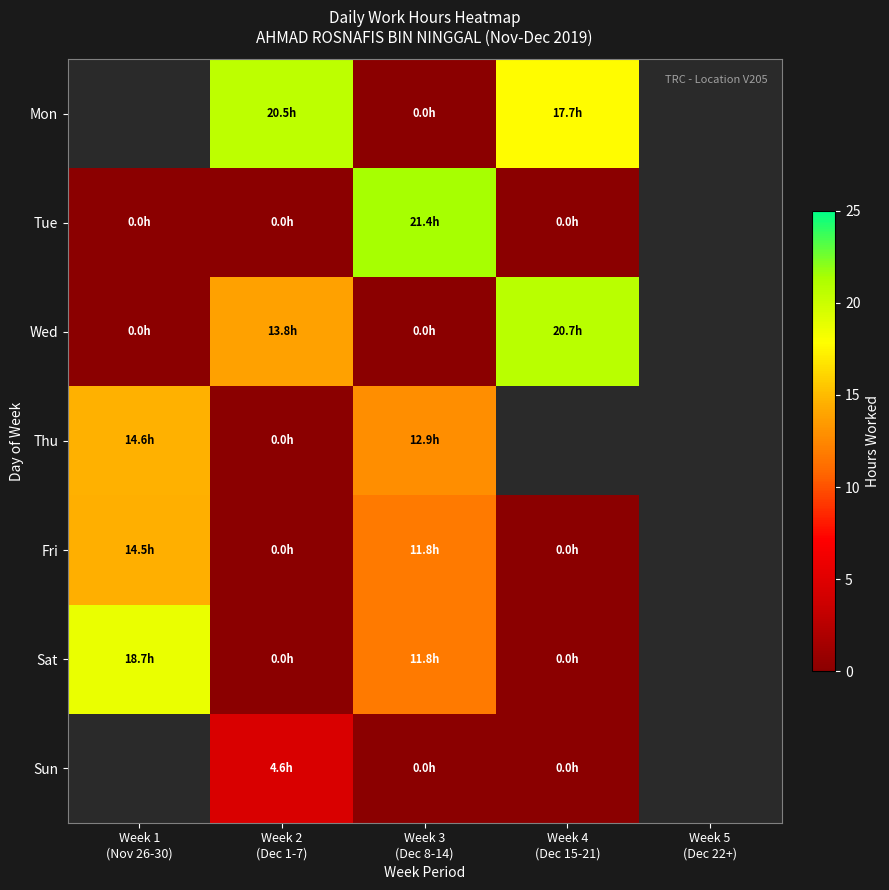

At which label does Thu first exceed 14?

Week 1 (Nov 26-30)